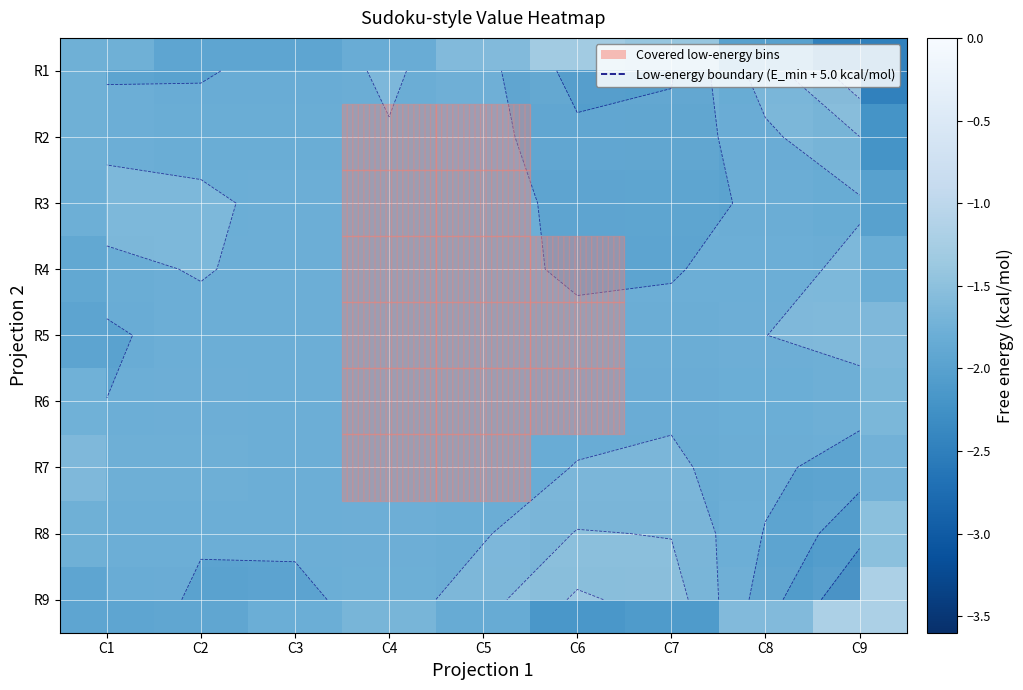

What is the maximum value shown in the chart?

-1.2